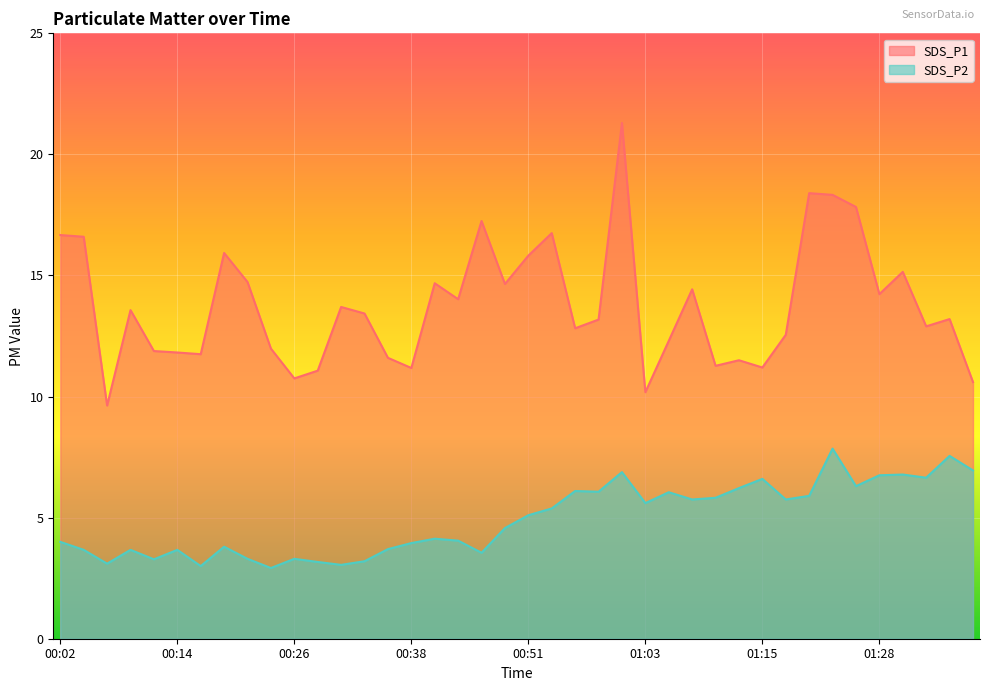

List the labels in order of SDS_P2 value, smallest first.

00:24, 00:17, 00:31, 00:07, 00:29, 00:34, 00:12, 00:21, 00:26, 00:46, 00:04, 00:09, 00:14, 00:36, 00:19, 00:38, 00:02, 00:43, 00:41, 00:48, 00:51, 00:53, 01:03, 01:08, 01:18, 01:10, 01:20, 01:05, 00:58, 00:55, 01:13, 01:25, 01:15, 01:32, 01:28, 01:30, 01:00, 01:37, 01:35, 01:23